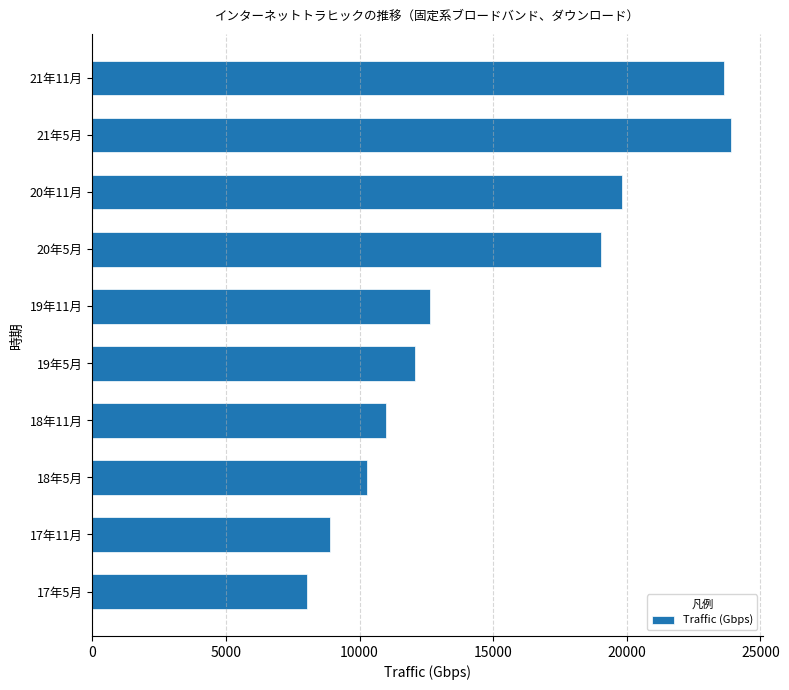

What value does the data have at 21年5月, to the nearest 10?

23900